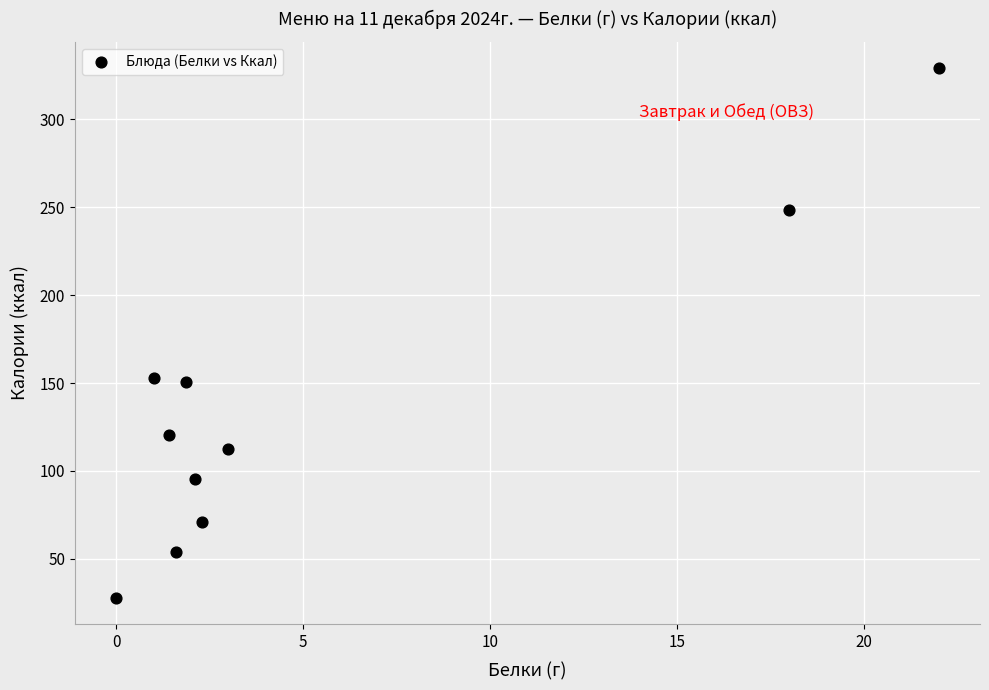

What is the range of X values (max minus min)?

22.0